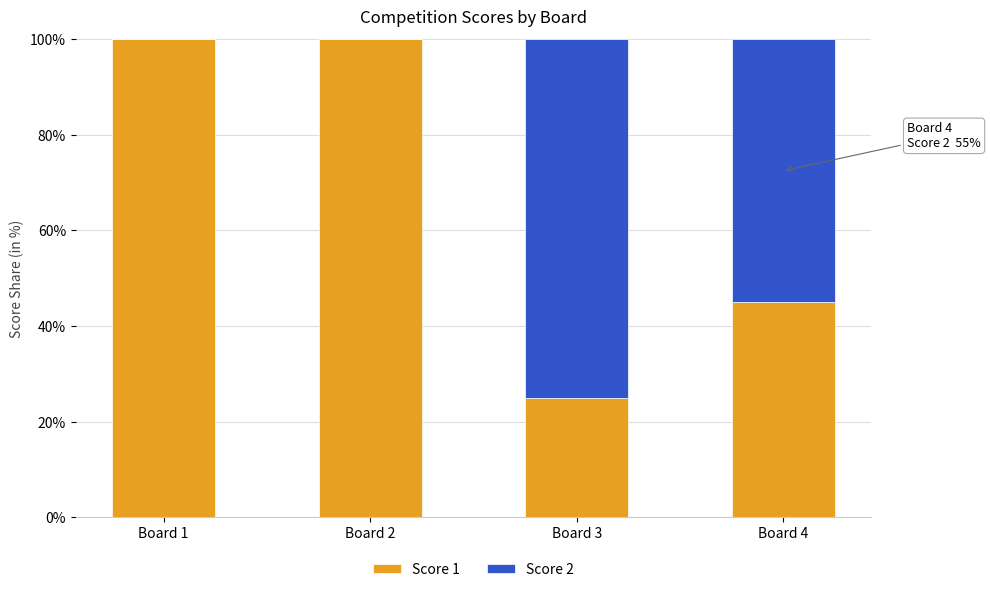

What is the total value across all series at Board 1?

100